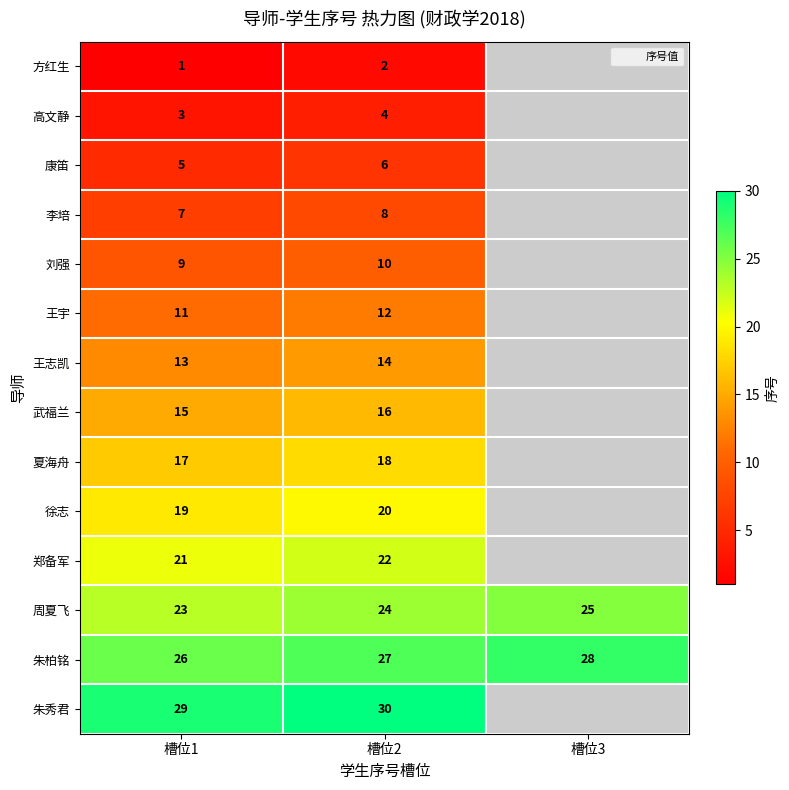

What is the spread (max minus min) of values at 槽位1?

28